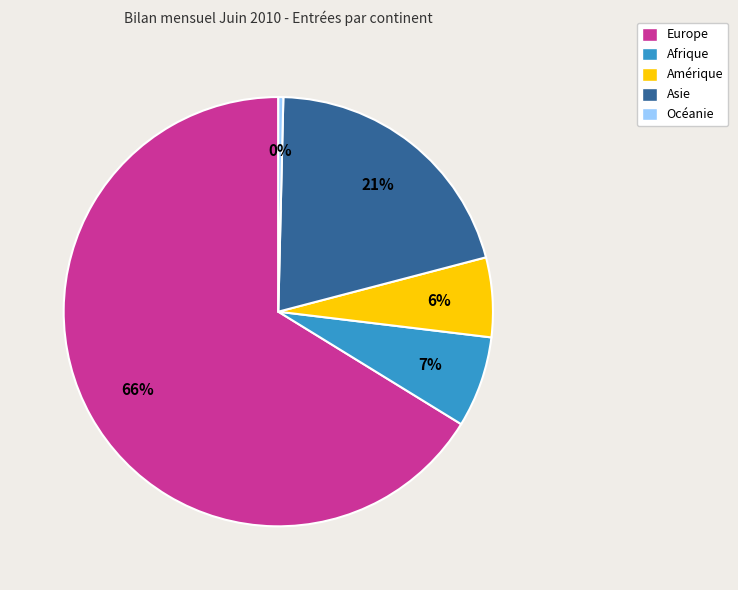

What is the majority slice?

Europe